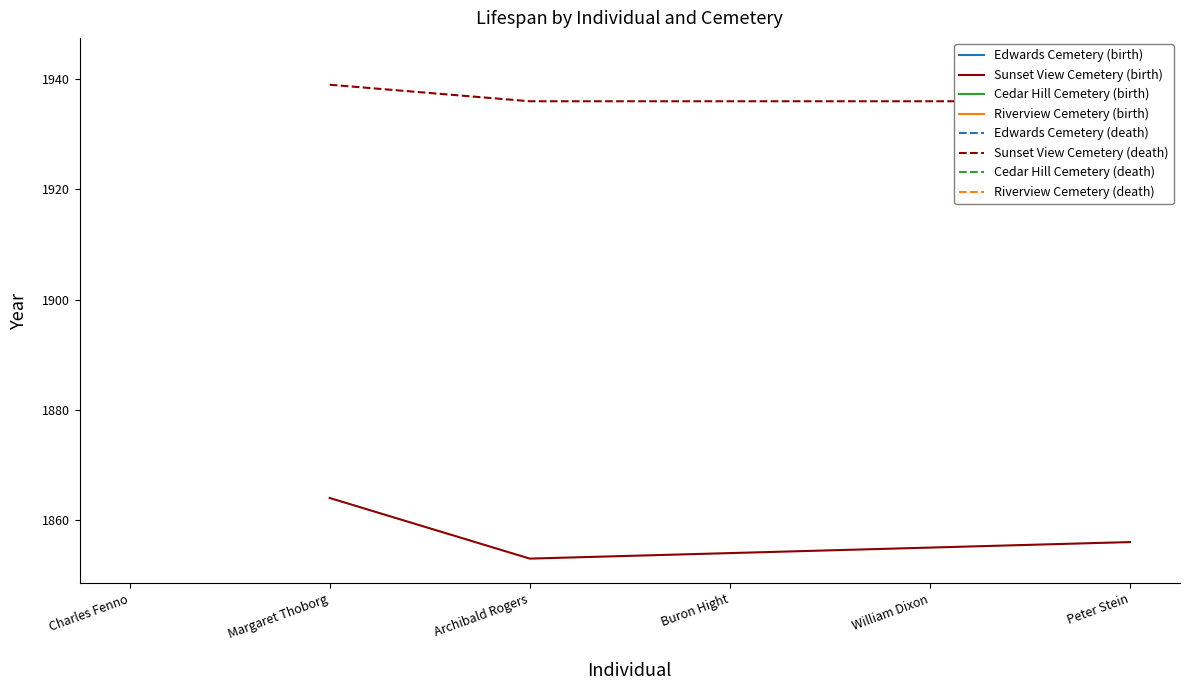

At which label is Sunset View Cemetery (birth) closest to 1858?

Peter Stein